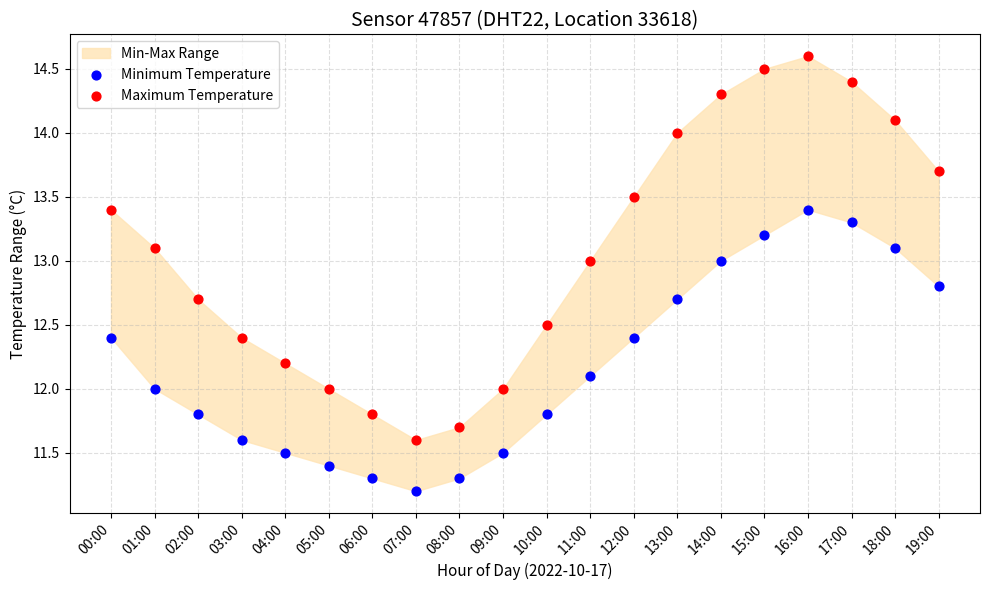

Which series has the widest spread of Y values?

Maximum Temperature